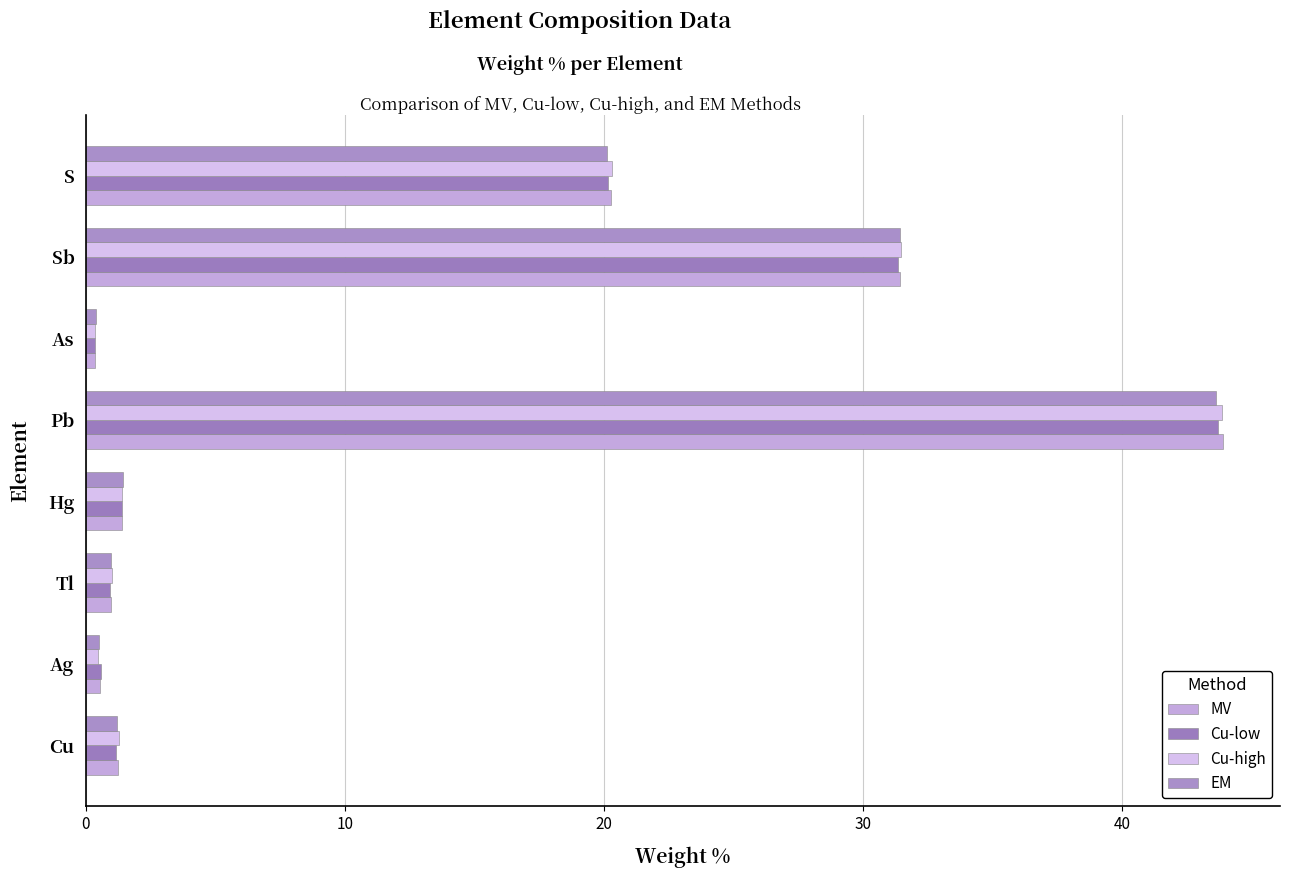

How many distinct data groups are displayed?

4